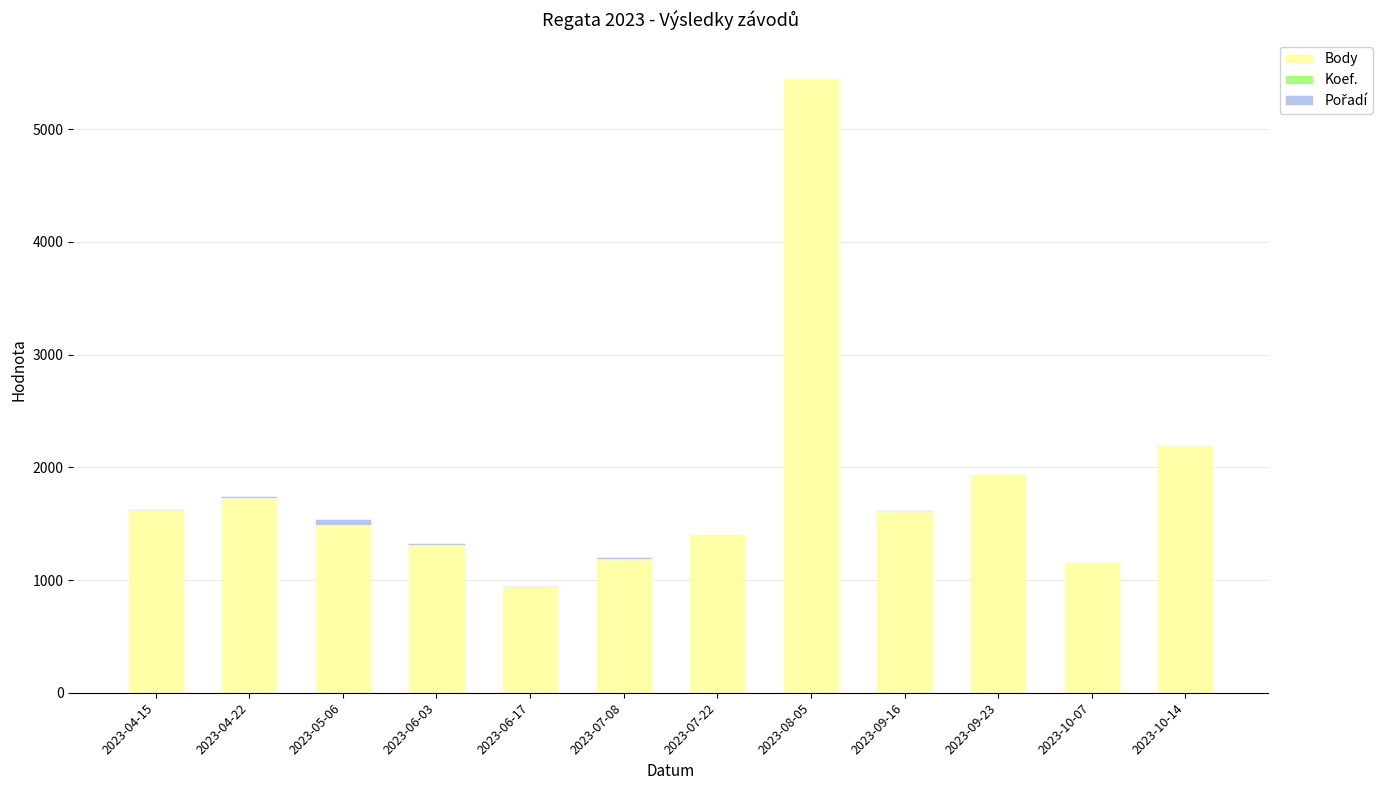

At which label is Body closest to 3191?

2023-10-14